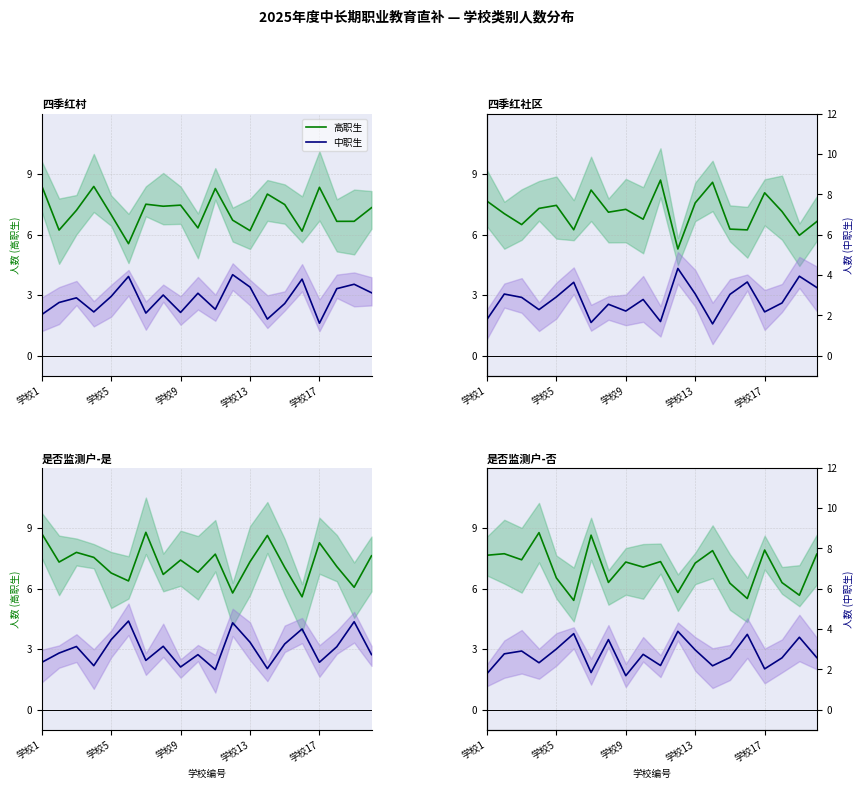

Is this an area chart (filled region under the line)?

No